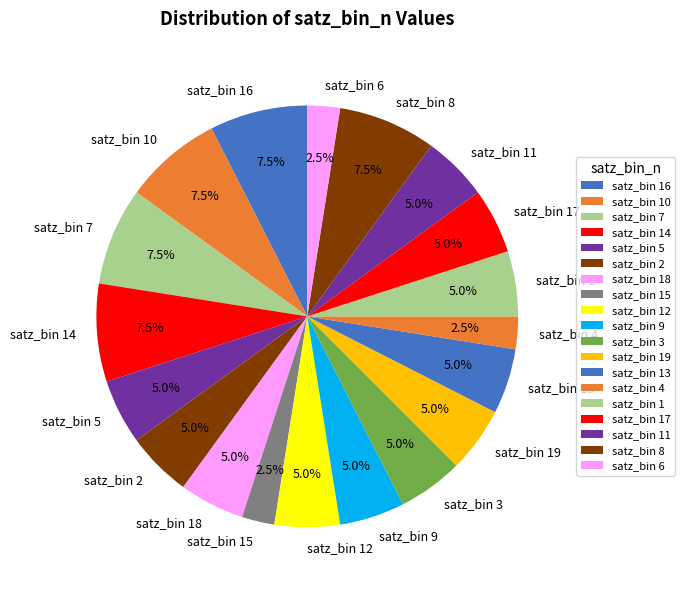

What is the ratio of the value at satz_bin 9 to the value at satz_bin 15?

2.0